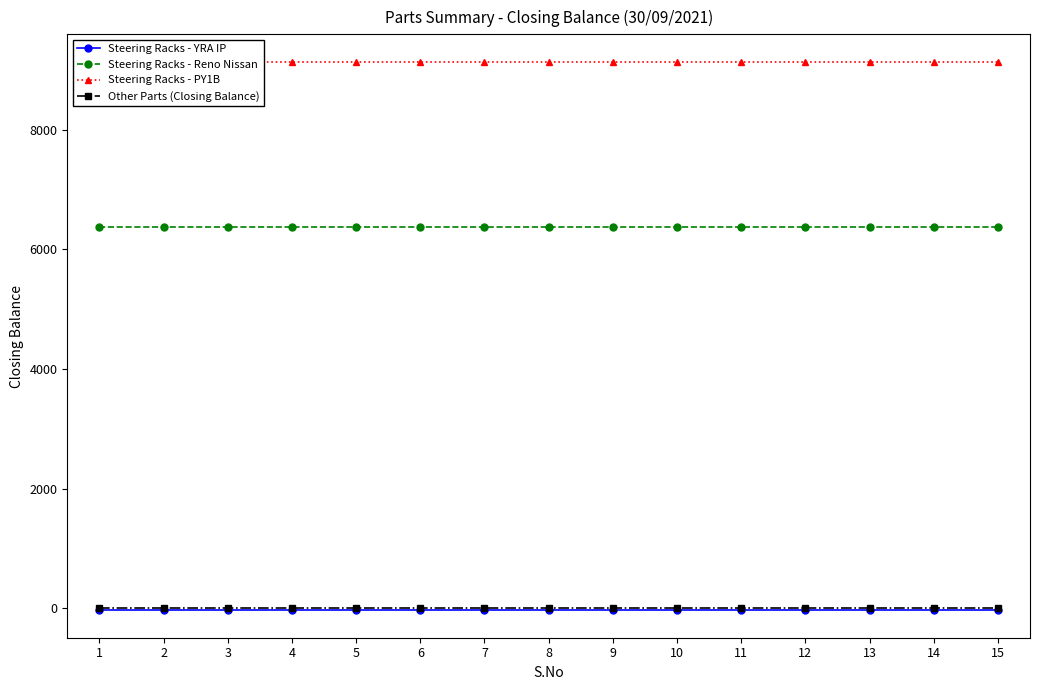

List the labels in order of Other Parts (Closing Balance) value, largest first.

1, 2, 3, 4, 5, 6, 7, 8, 9, 10, 11, 12, 13, 14, 15